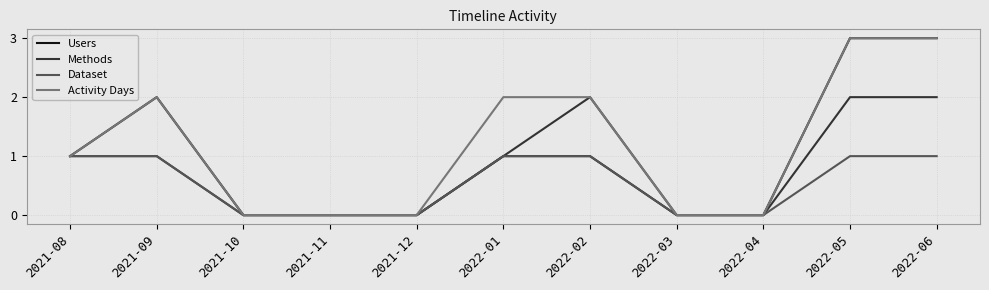

What position from the left is 2022-01?

6